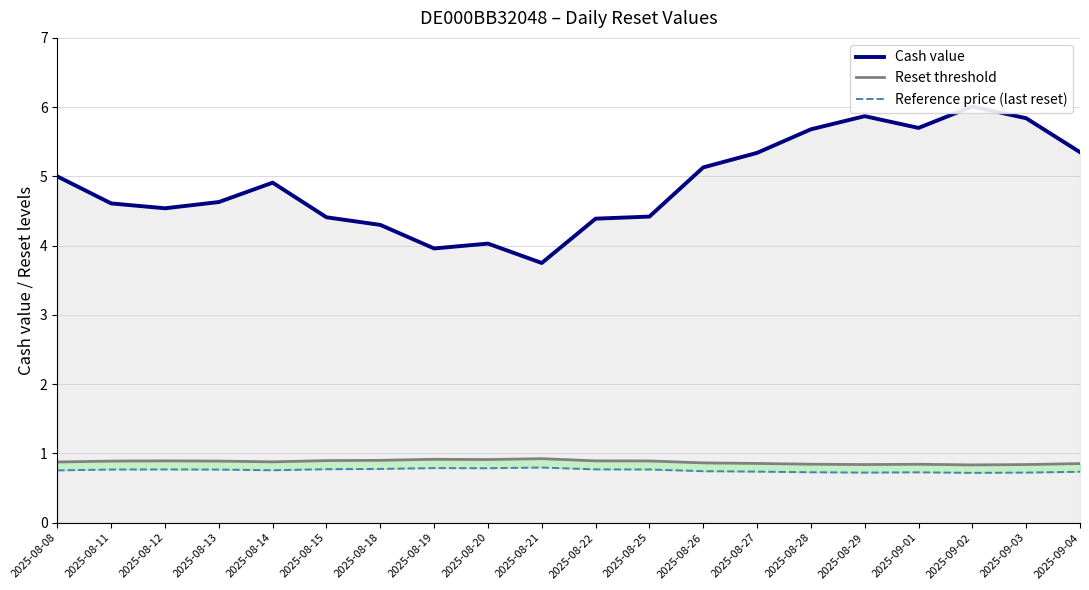

Count the Reset threshold values in the range 0 to 1.

20